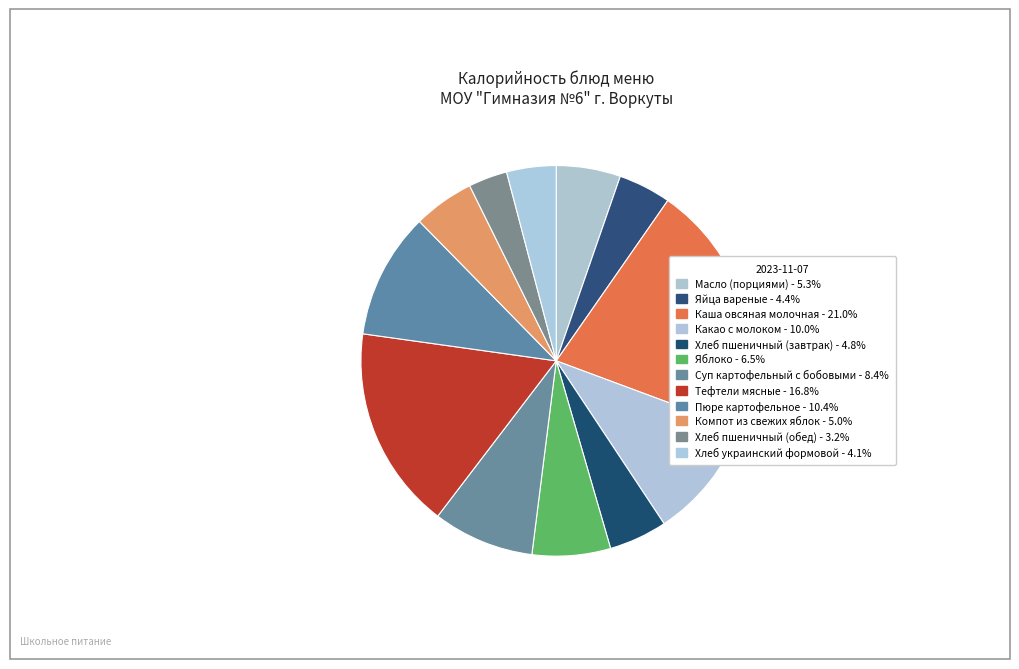

Which slice is the smallest?

Хлеб пшеничный (обед)